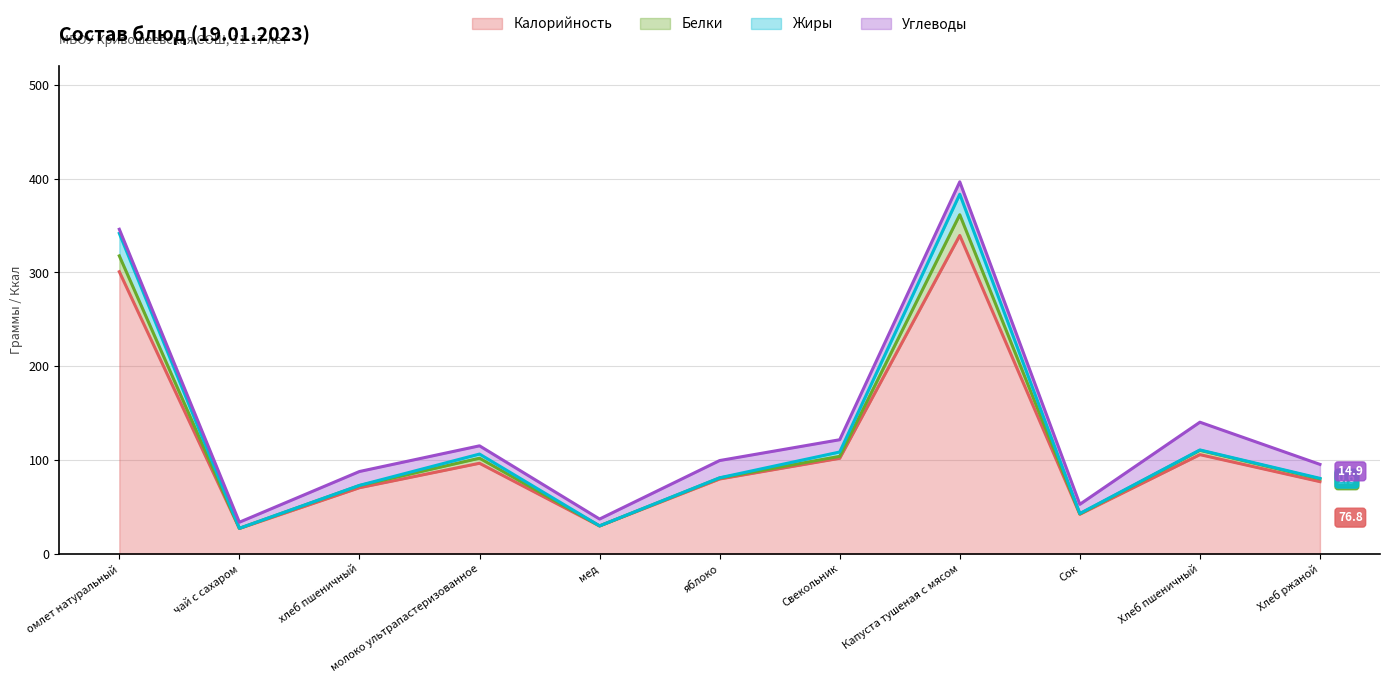

Does the chart have visible grid lines?

Yes